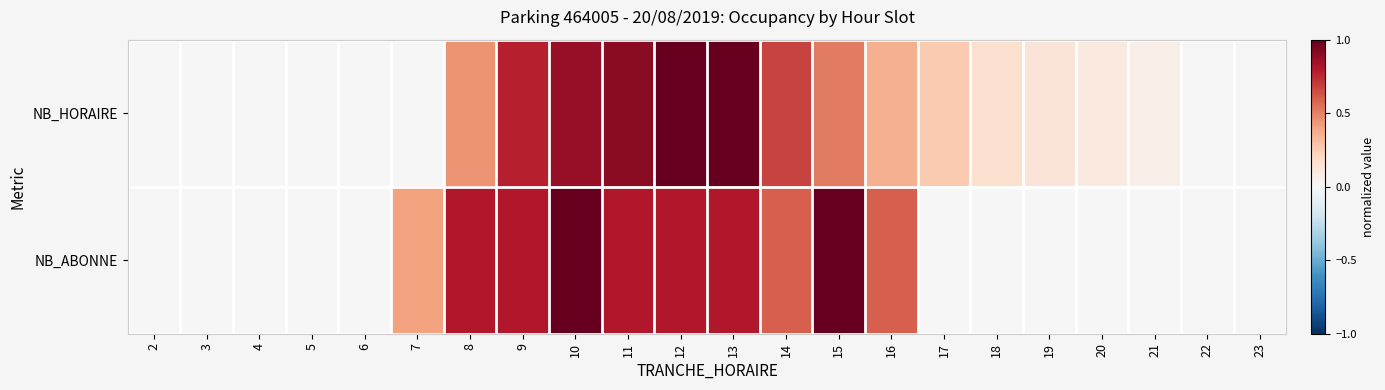

Between 2 and 5, which series saw the biggest shift?

NB_HORAIRE